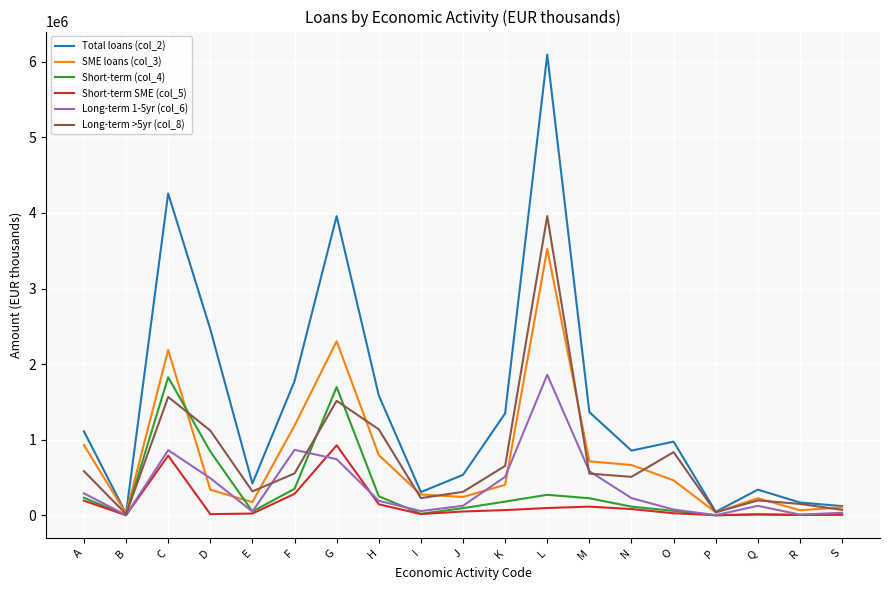

Is it true that Long-term 1-5yr (col_6) equals 585200 at M?

True